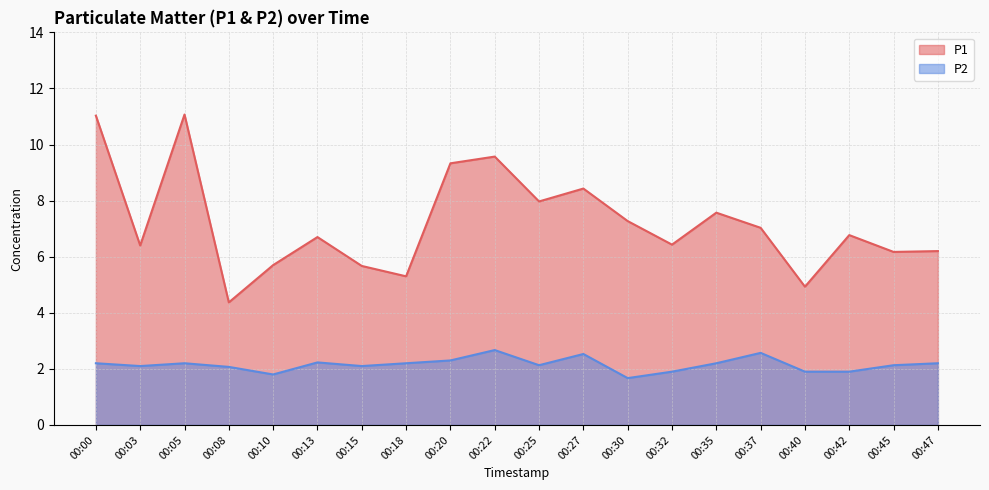

Does the chart display data point markers on the line(s)?

No